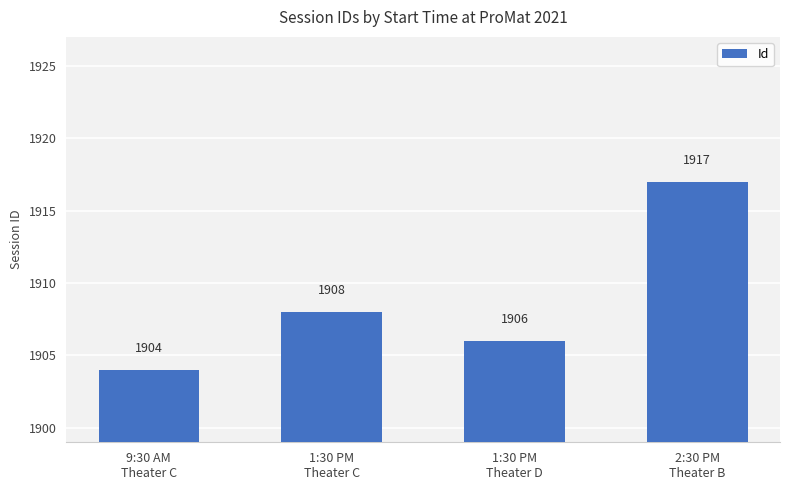

What is the label of the 4th bar from the left?

2:30 PM
Theater B